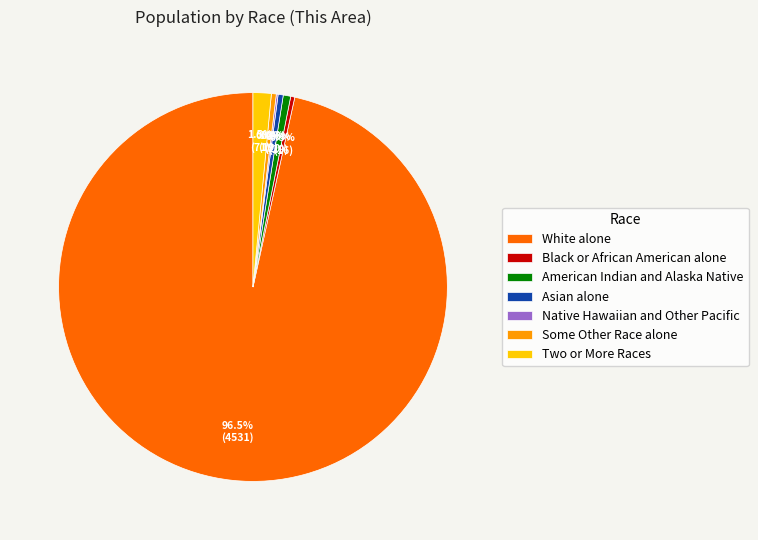

Is there a majority slice in this chart?

Yes